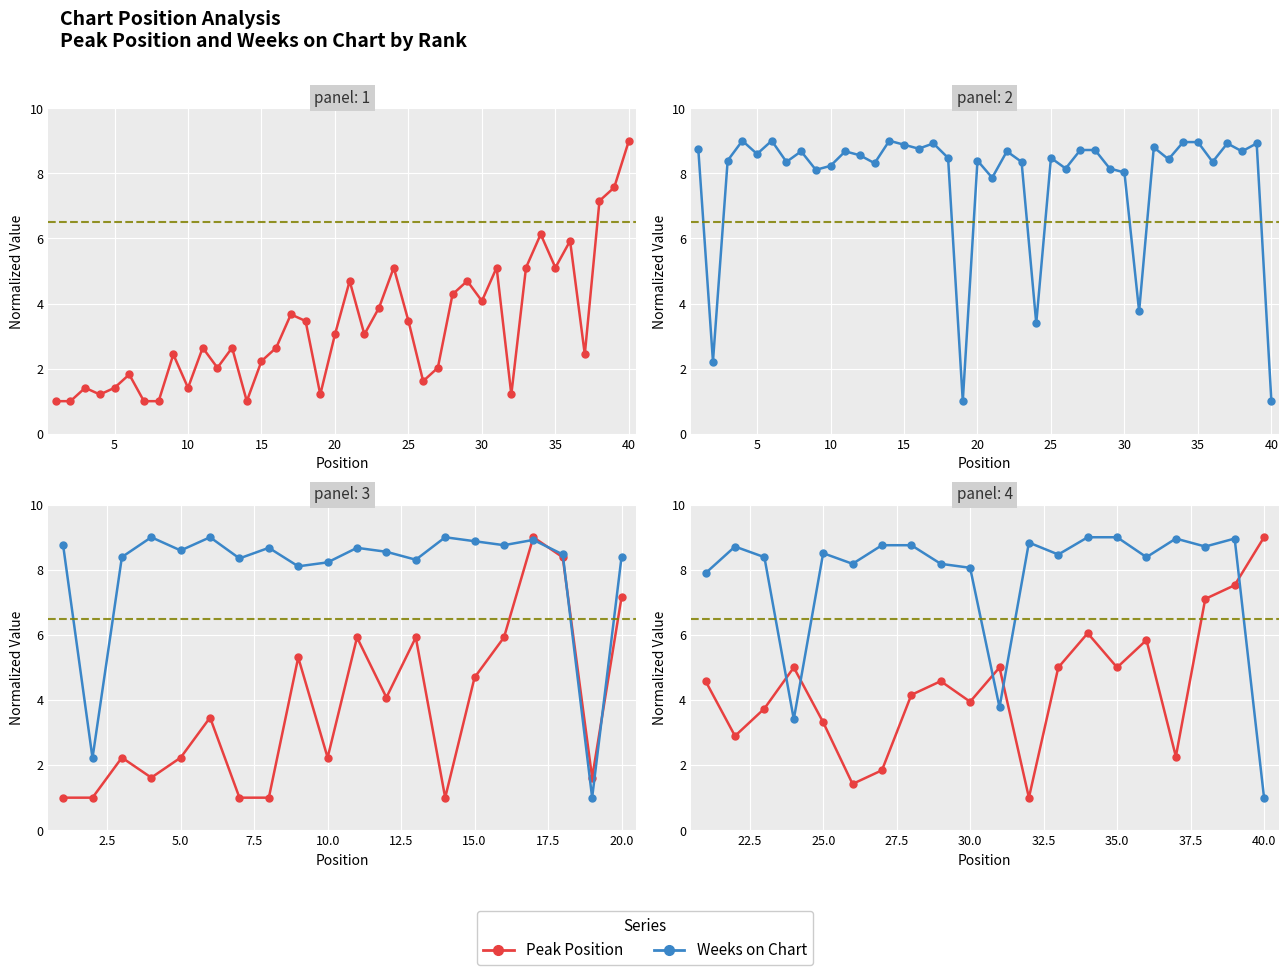

In Weeks on Chart, how many points are higher than both neighbors (excluding endpoints)?

5